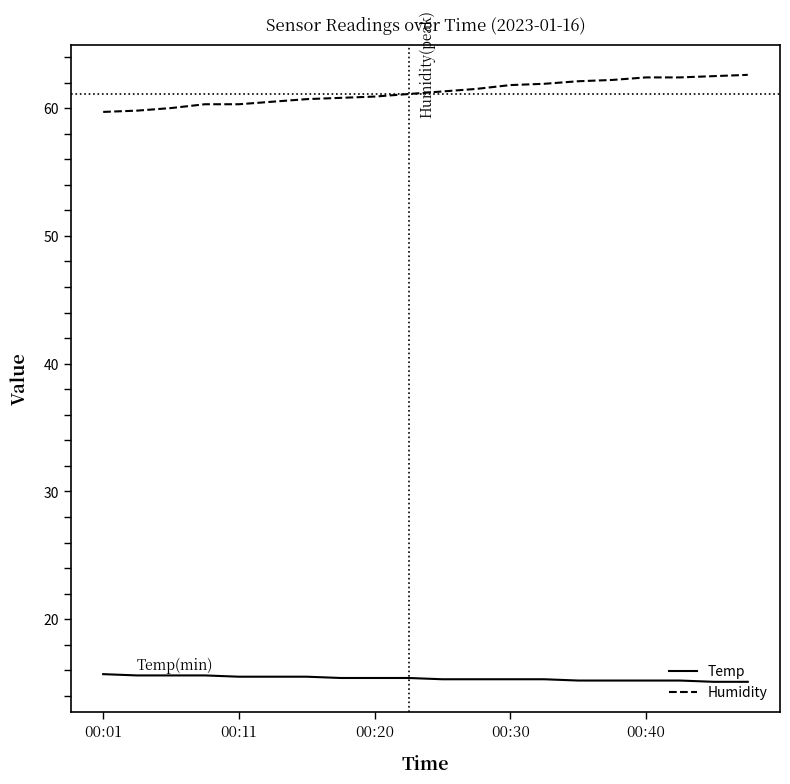

List the series in order of their overall mean, lowest first.

Temp, Humidity